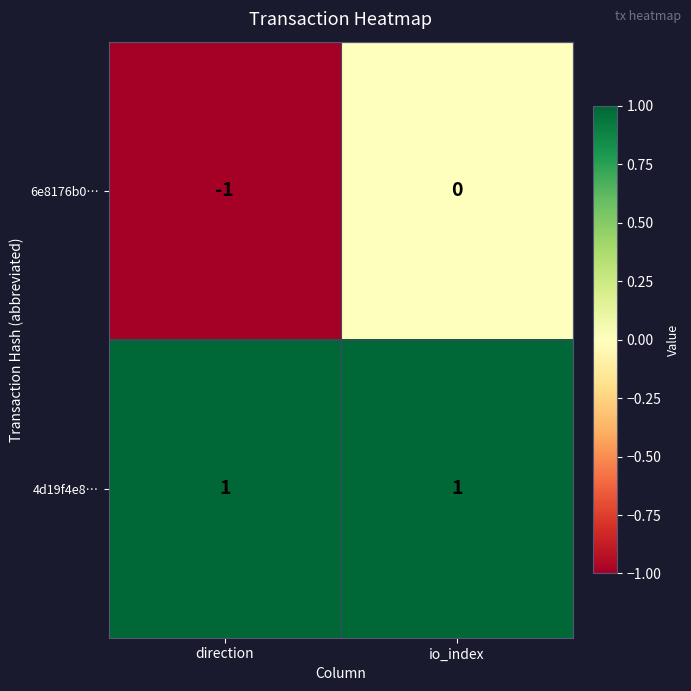

Between direction and io_index, which series saw the biggest shift?

6e8176b0…